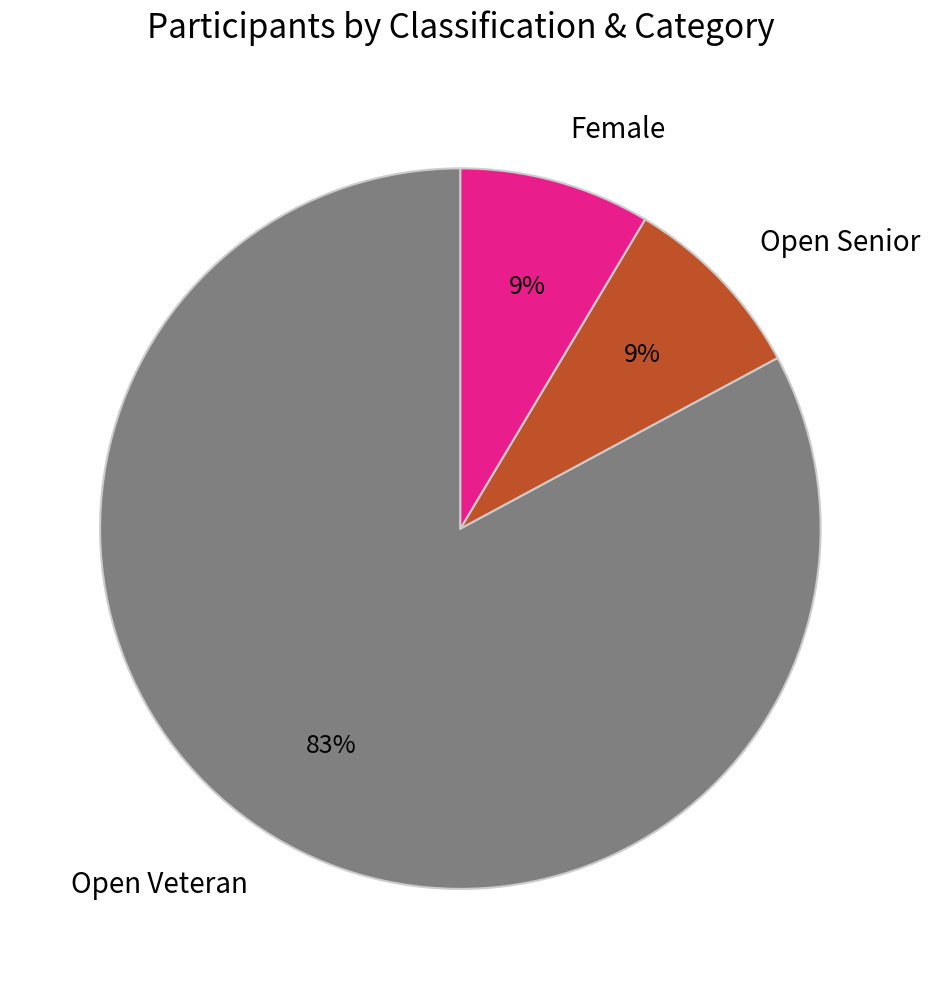

Which category has the biggest portion of the pie?

Open Veteran